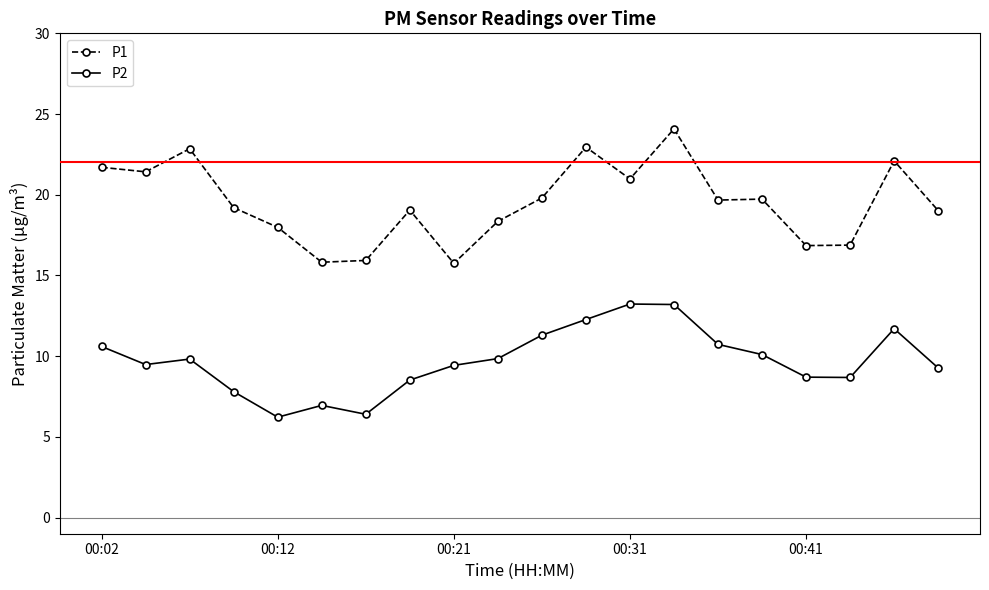

True or false: P1 and P2 intersect in this chart.

False